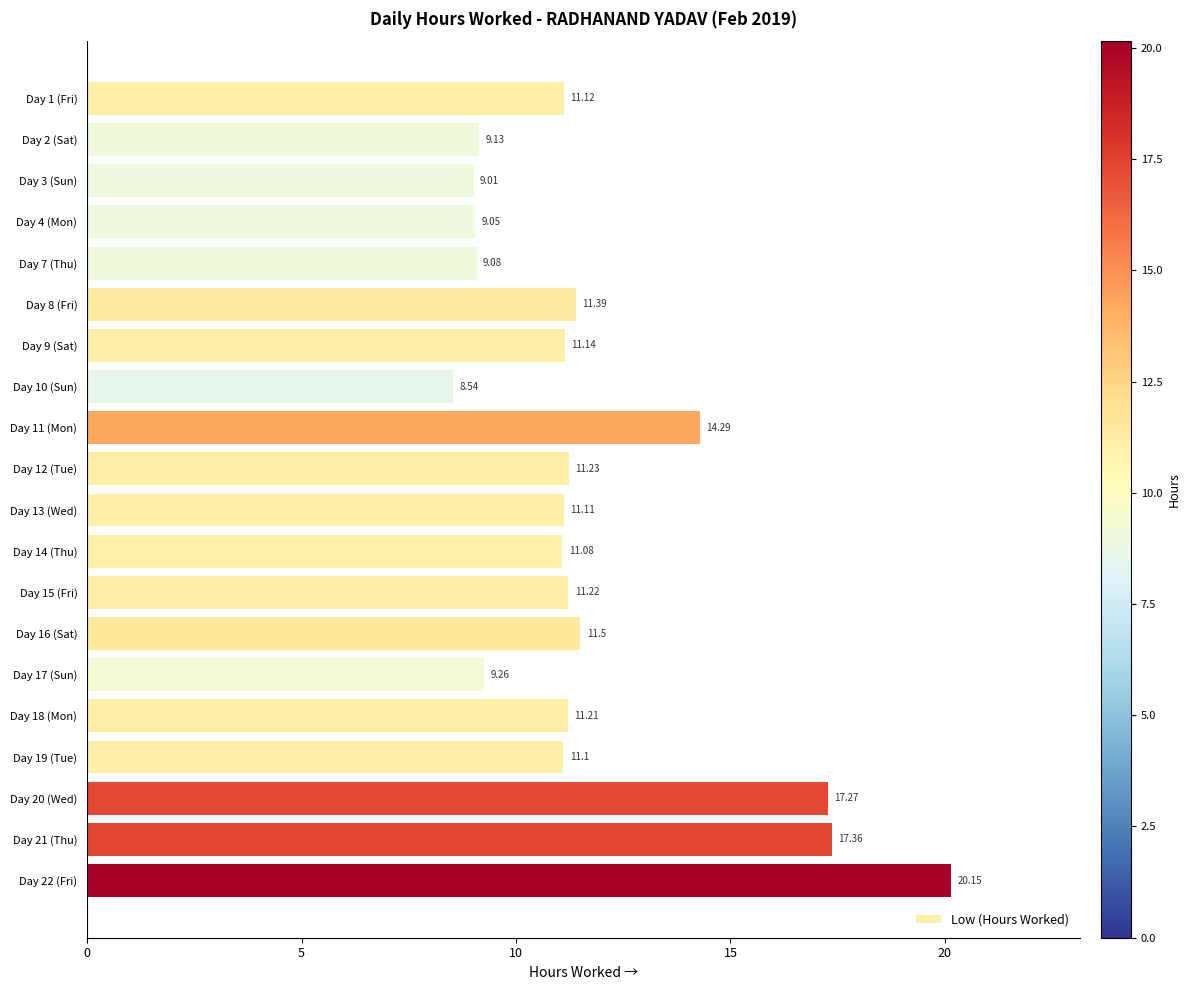

Which has a higher value, Day 12 (Tue) or Day 19 (Tue)?

Day 12 (Tue)